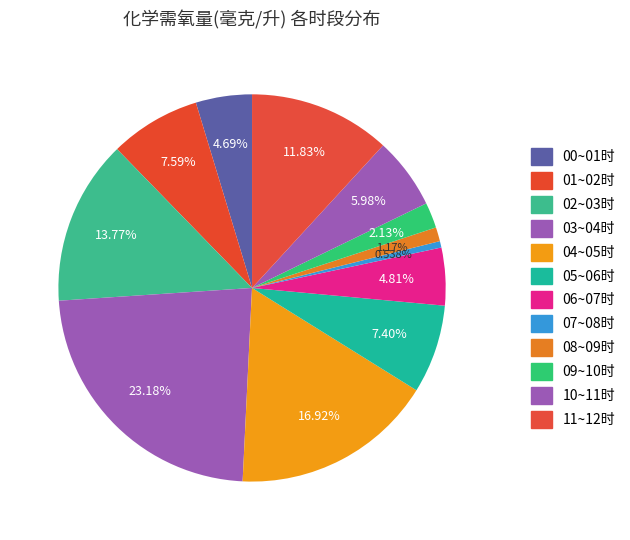

Is the sum of 07~08时 and 05~06时 greater than half?

No